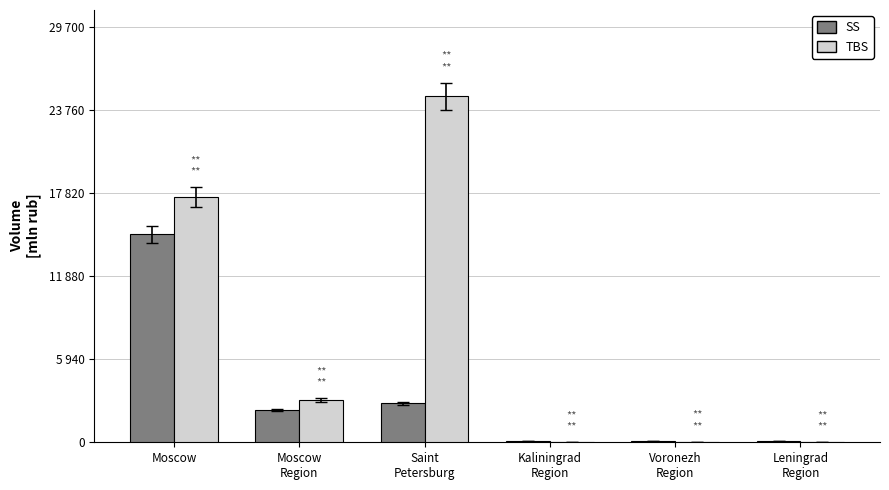

What are all the series names shown in the legend?

SS, TBS